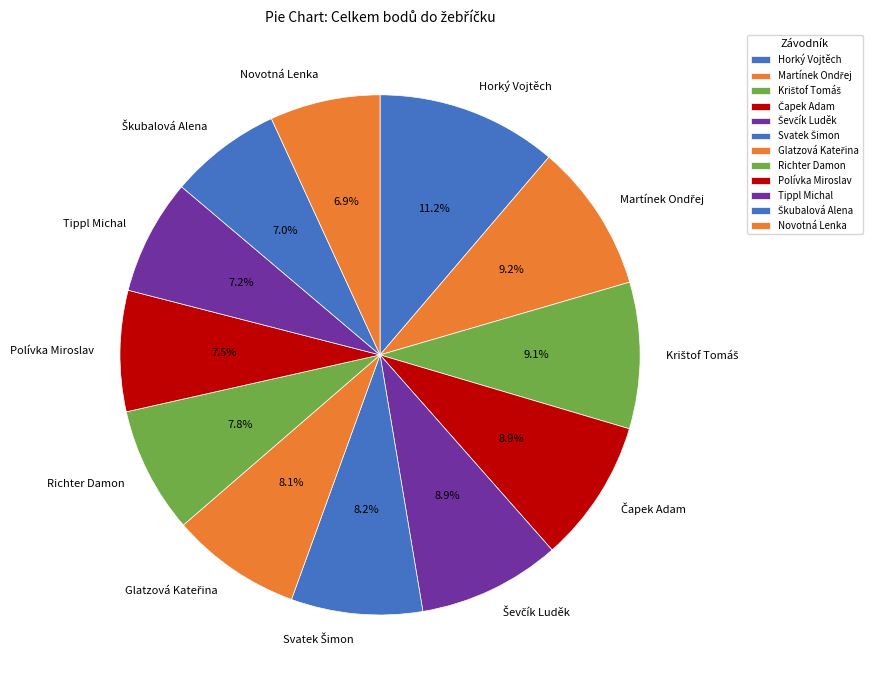

Does Novotná Lenka represent more than half of the total?

No